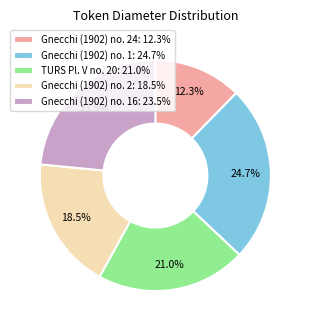

Is there any slice that represents more than half of the pie?

No